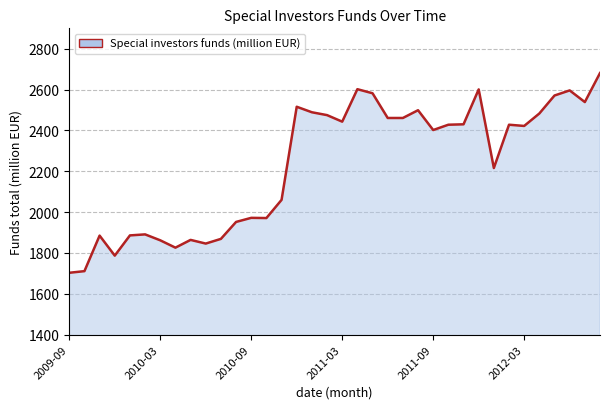

What is the maximum value shown in the chart?

2681